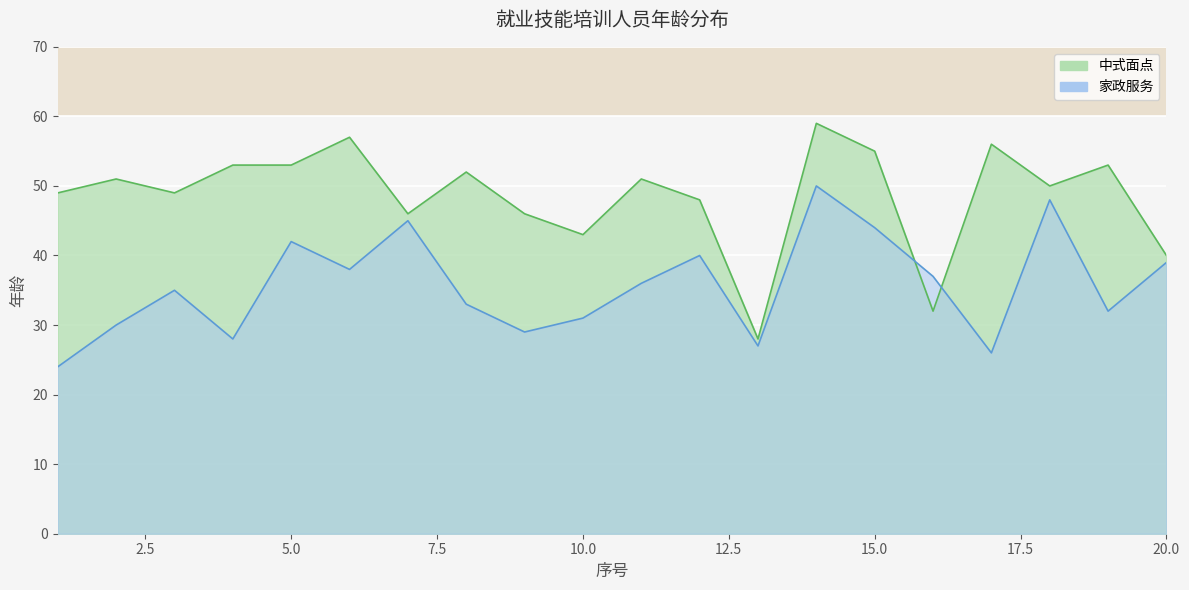

Rank the categories by 中式面点 value from lowest to highest.

13, 16, 20, 10, 7, 9, 12, 1, 3, 18, 2, 11, 8, 4, 5, 19, 15, 17, 6, 14